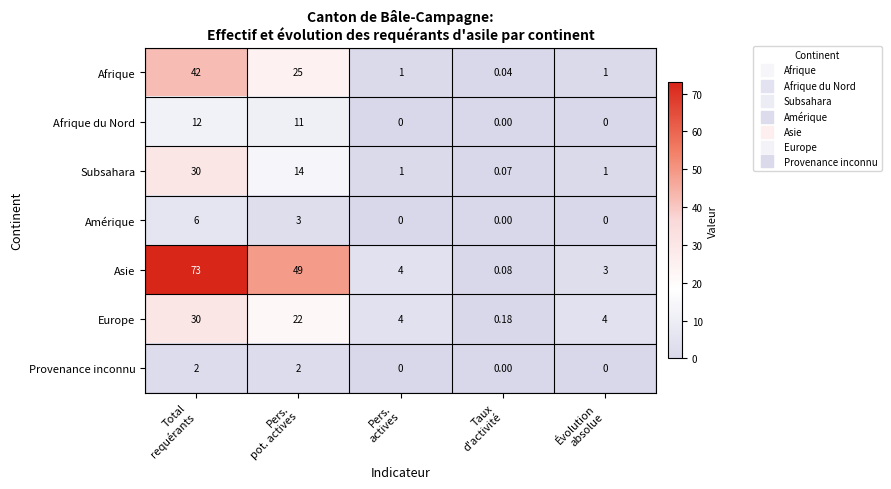

Which series has the widest spread of values?

Asie